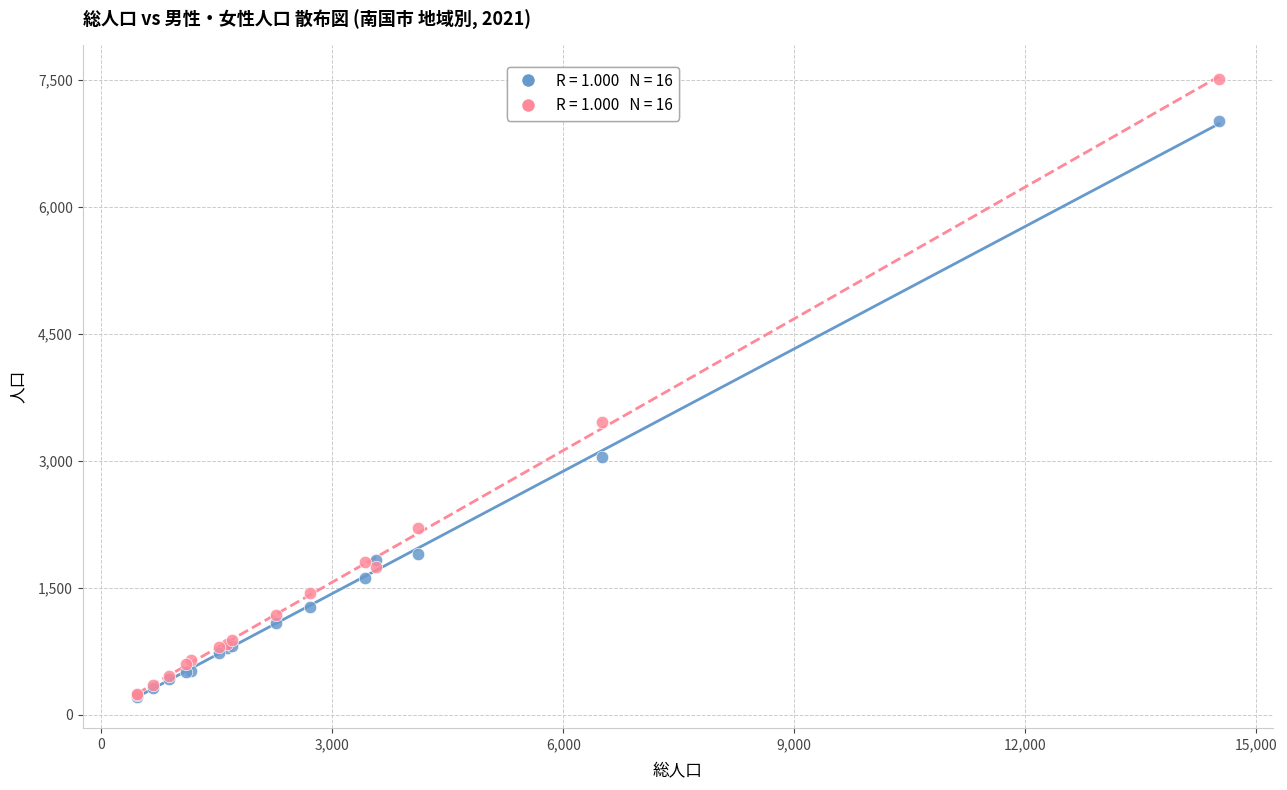

Across all series, what Y value is closest to 3863?

3455